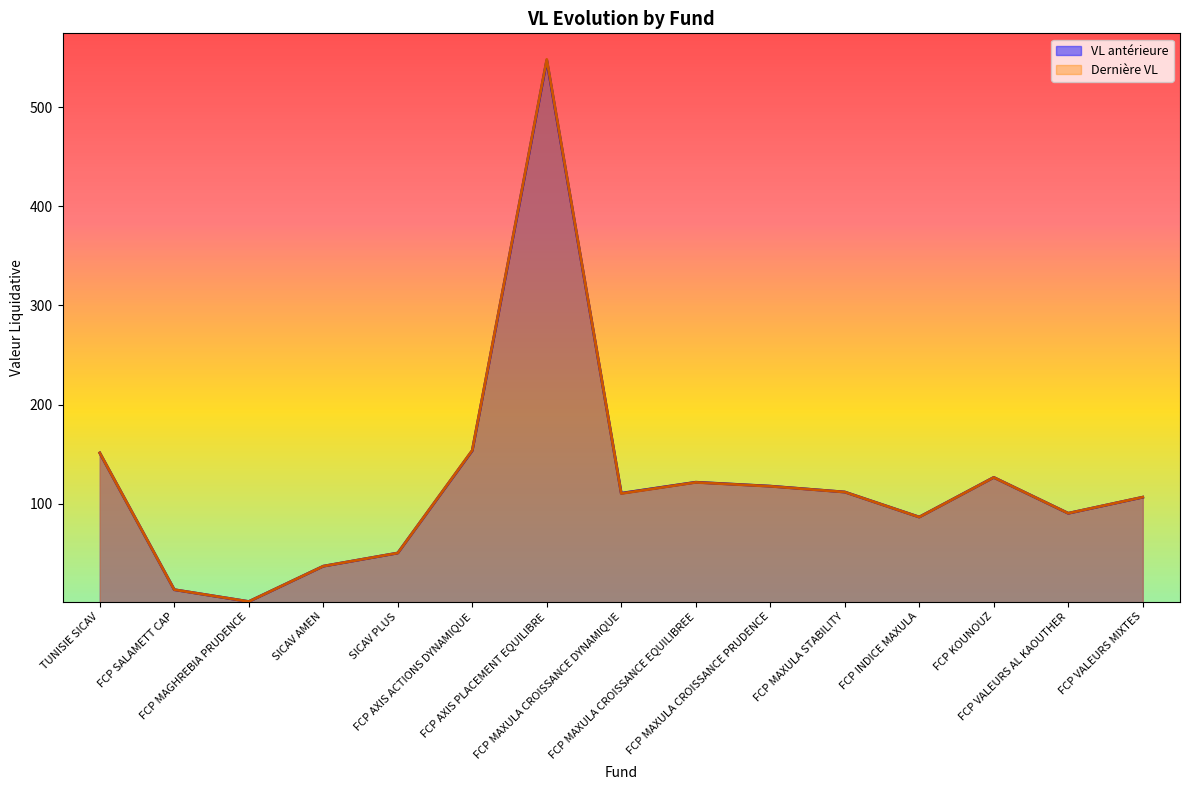

What are all the series names shown in the legend?

VL antérieure, Dernière VL